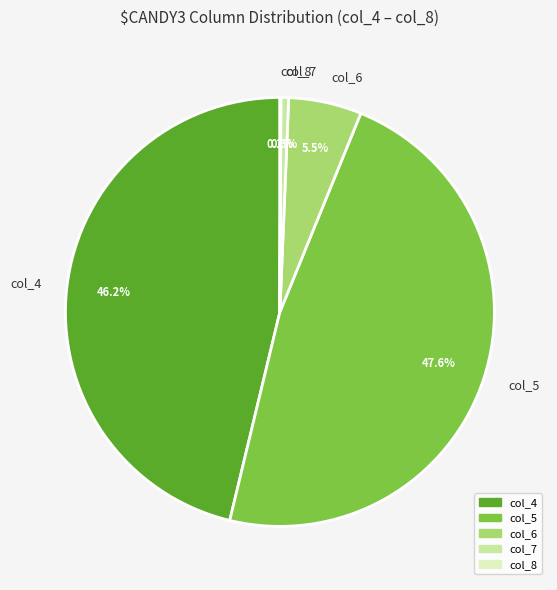

Combined, what portion of the pie is col_4 and col_7?

46.8%